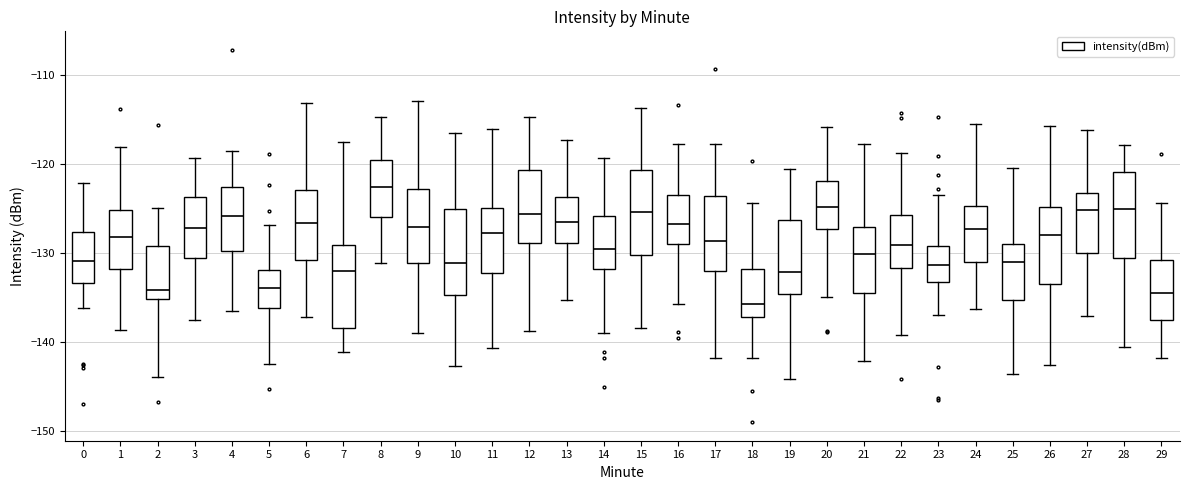

Reading left to right, transcribe this box plot: for each box, give where its median line is, the range the box spans, and where its two whiskers end, as read against the y-axis. The values are not printed on the chart, so give them approximately, as read against the axis.

0: median -131, box -133 to -128, whiskers -136 to -122
1: median -128, box -132 to -125, whiskers -139 to -118
2: median -134, box -135 to -129, whiskers -144 to -125
3: median -127, box -131 to -124, whiskers -138 to -119
4: median -126, box -130 to -123, whiskers -137 to -118
5: median -134, box -136 to -132, whiskers -143 to -127
6: median -127, box -131 to -123, whiskers -137 to -113
7: median -132, box -138 to -129, whiskers -141 to -118
8: median -123, box -126 to -120, whiskers -131 to -115
9: median -127, box -131 to -123, whiskers -139 to -113
10: median -131, box -135 to -125, whiskers -143 to -117
11: median -128, box -132 to -125, whiskers -141 to -116
12: median -126, box -129 to -121, whiskers -139 to -115
13: median -126, box -129 to -124, whiskers -135 to -117
14: median -130, box -132 to -126, whiskers -139 to -119
15: median -125, box -130 to -121, whiskers -138 to -114
16: median -127, box -129 to -123, whiskers -136 to -118
17: median -129, box -132 to -124, whiskers -142 to -118
18: median -136, box -137 to -132, whiskers -142 to -124
19: median -132, box -135 to -126, whiskers -144 to -121
20: median -125, box -127 to -122, whiskers -135 to -116
21: median -130, box -134 to -127, whiskers -142 to -118
22: median -129, box -132 to -126, whiskers -139 to -119
23: median -131, box -133 to -129, whiskers -137 to -123
24: median -127, box -131 to -125, whiskers -136 to -116
25: median -131, box -135 to -129, whiskers -144 to -120
26: median -128, box -133 to -125, whiskers -143 to -116
27: median -125, box -130 to -123, whiskers -137 to -116
28: median -125, box -131 to -121, whiskers -141 to -118
29: median -135, box -138 to -131, whiskers -142 to -124